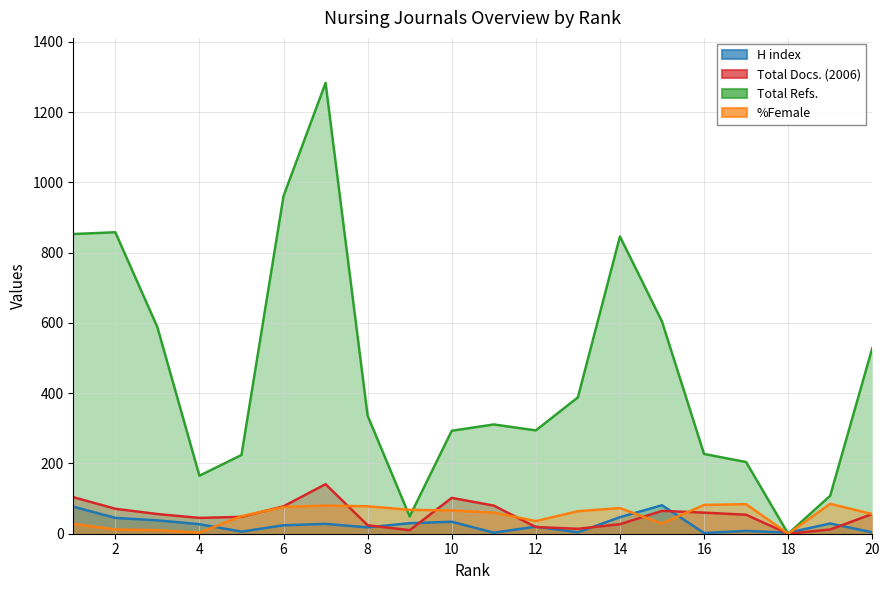

At which label is %Female closest to 42?

12